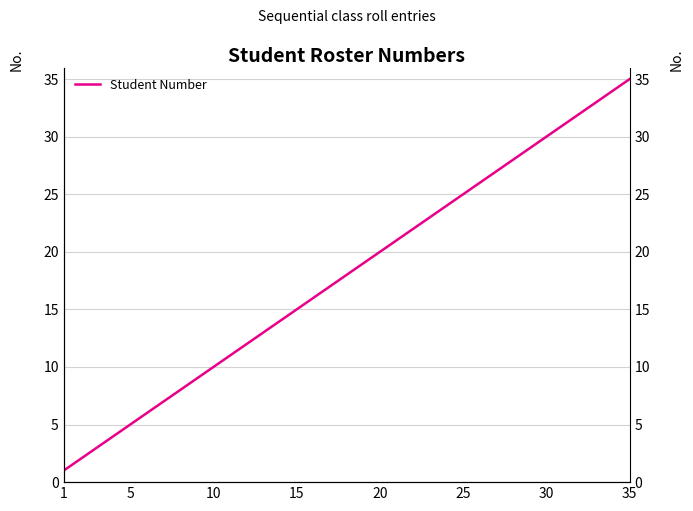

Reading left to right, extract all data points from this chart.

1	2	3	4	5	6	7	8	9	10	11	12	13	14	15	16	17	18	19	20	21	22	23	24	25	26	27	28	29	30	31	32	33	34	35